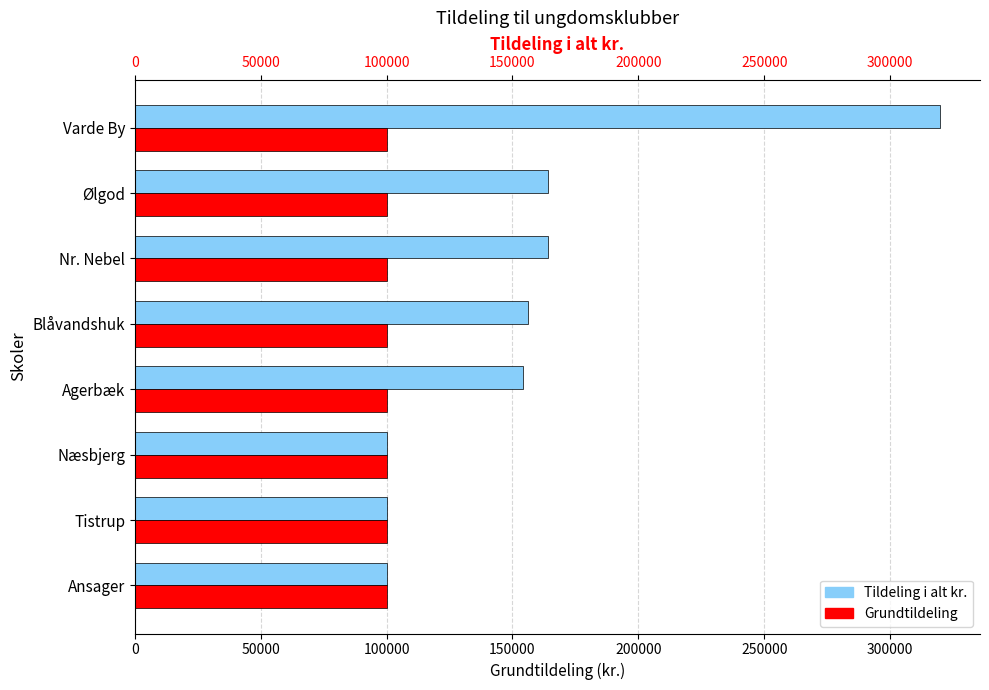

Does the chart contain stacked bars?

No